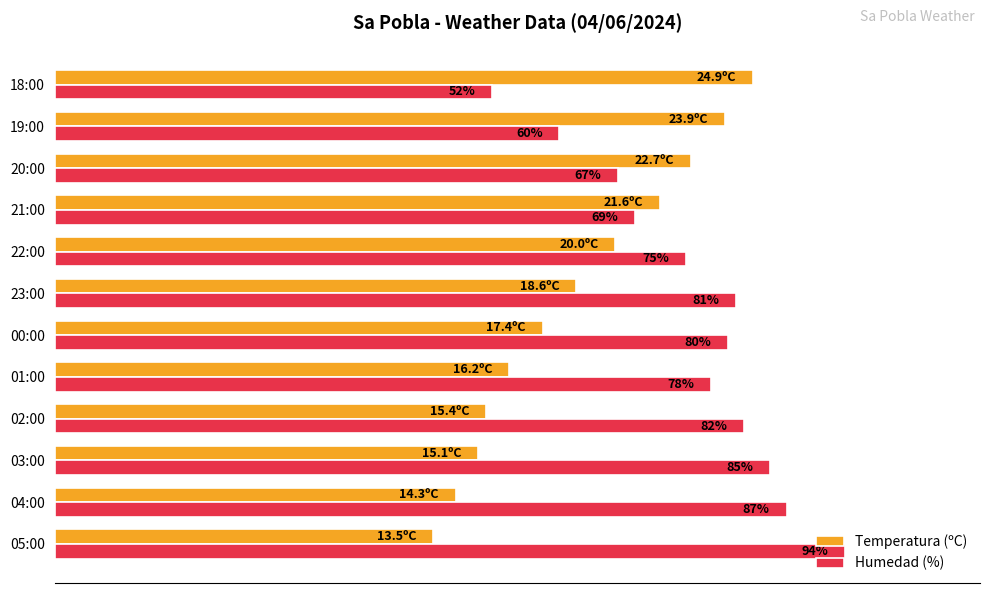

At which label is Temperatura (ºC) closest to 64?

23:00